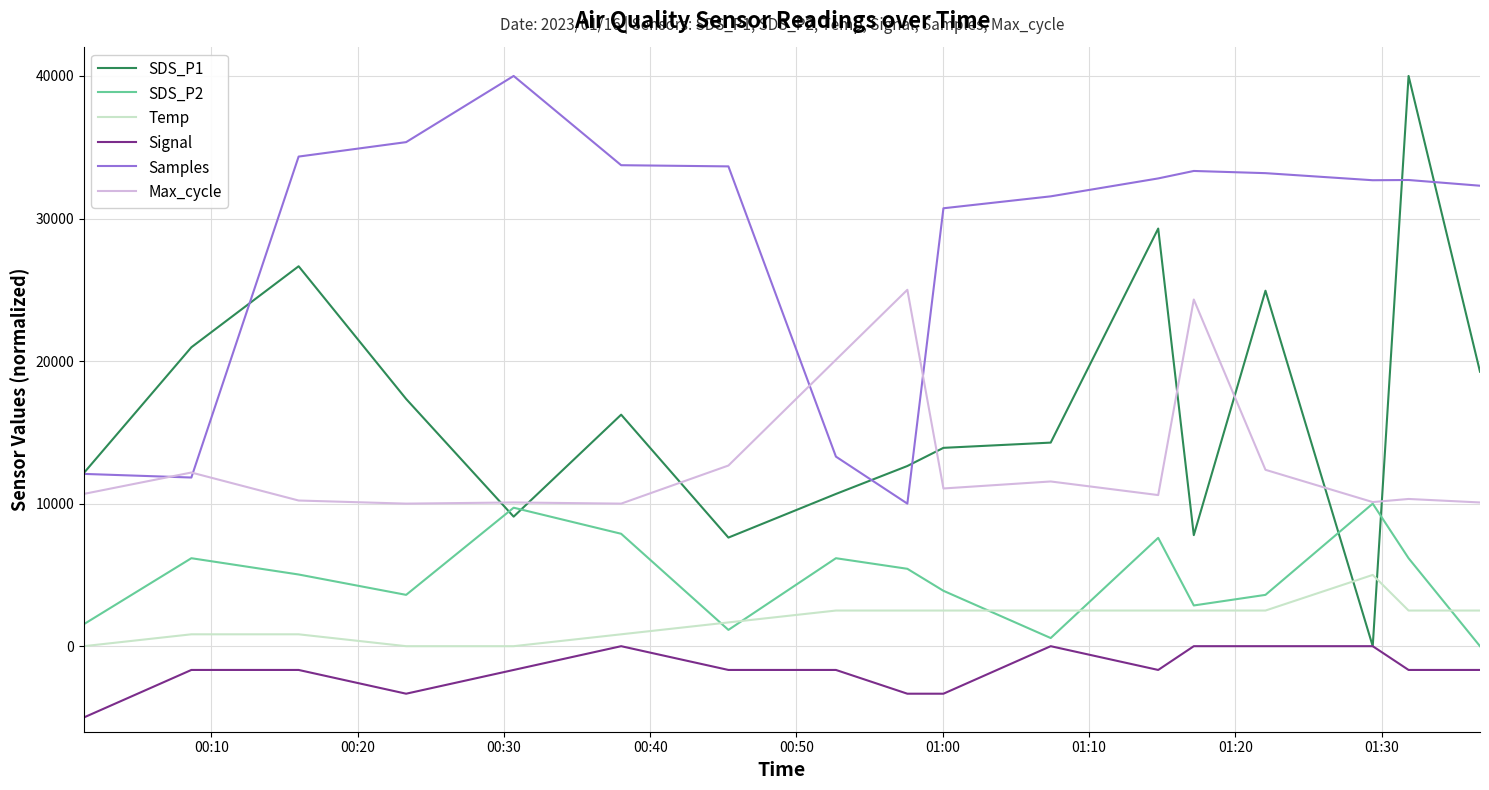

True or false: Samples and SDS_P2 intersect in this chart.

False